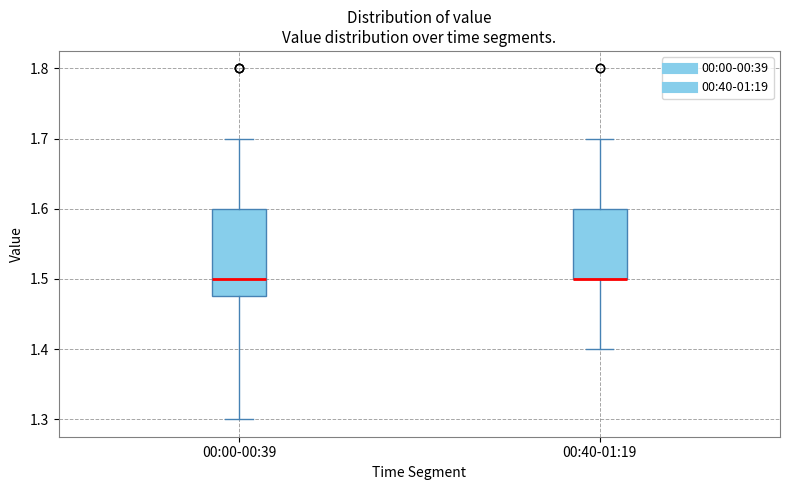

Reading left to right, read every box against the y-axis: the position of its median line, the range the box covers, and the ends of its whiskers. The values are not printed on the chart, so give them approximately, as read against the axis.

00:00-00:39: median 1.50, box 1.48 to 1.60, whiskers 1.30 to 1.70
00:40-01:19: median 1.50 (drawn on the box's lower edge), box 1.50 to 1.60, whiskers 1.40 to 1.70